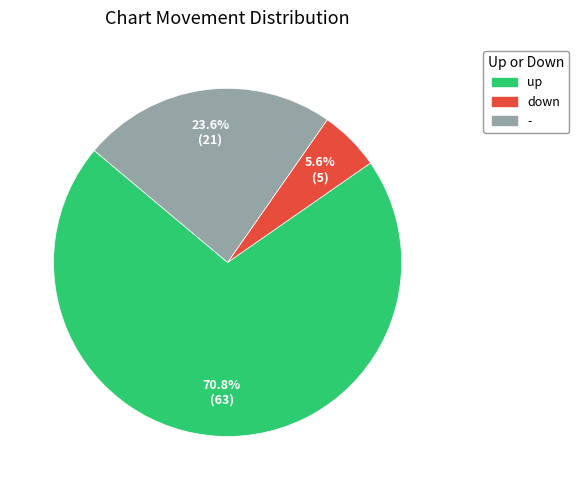

What percentage is NOT represented by down?

94.4%